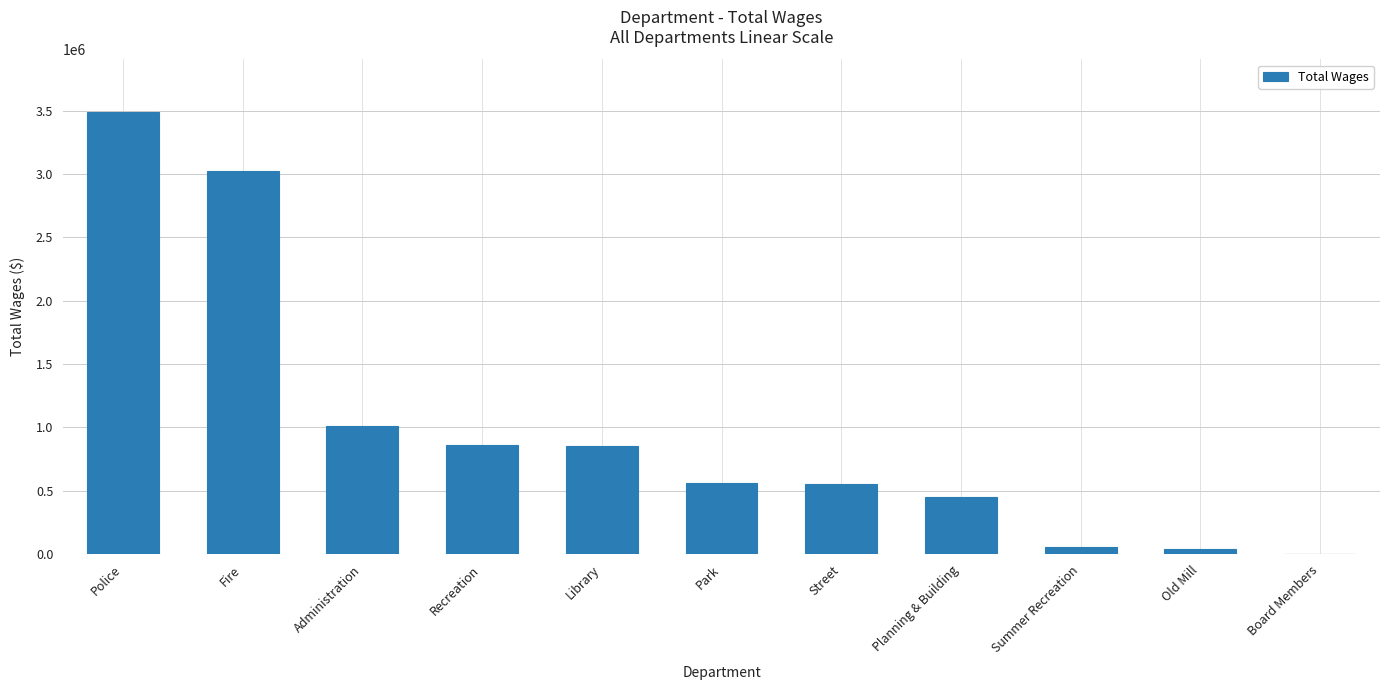

True or false: the data shows 0 at Board Members.

True